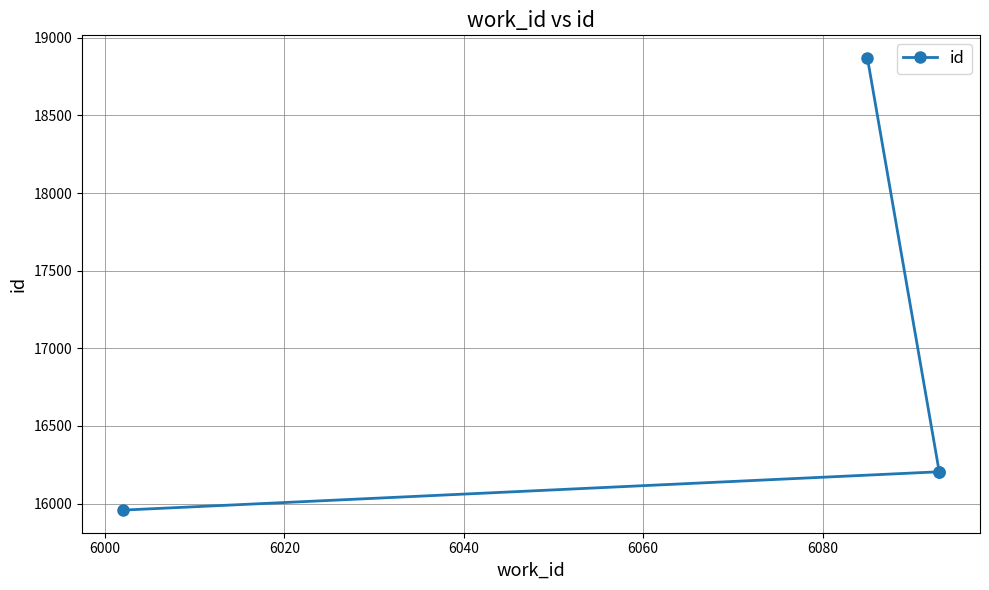

How many data points are less than 16206?

2